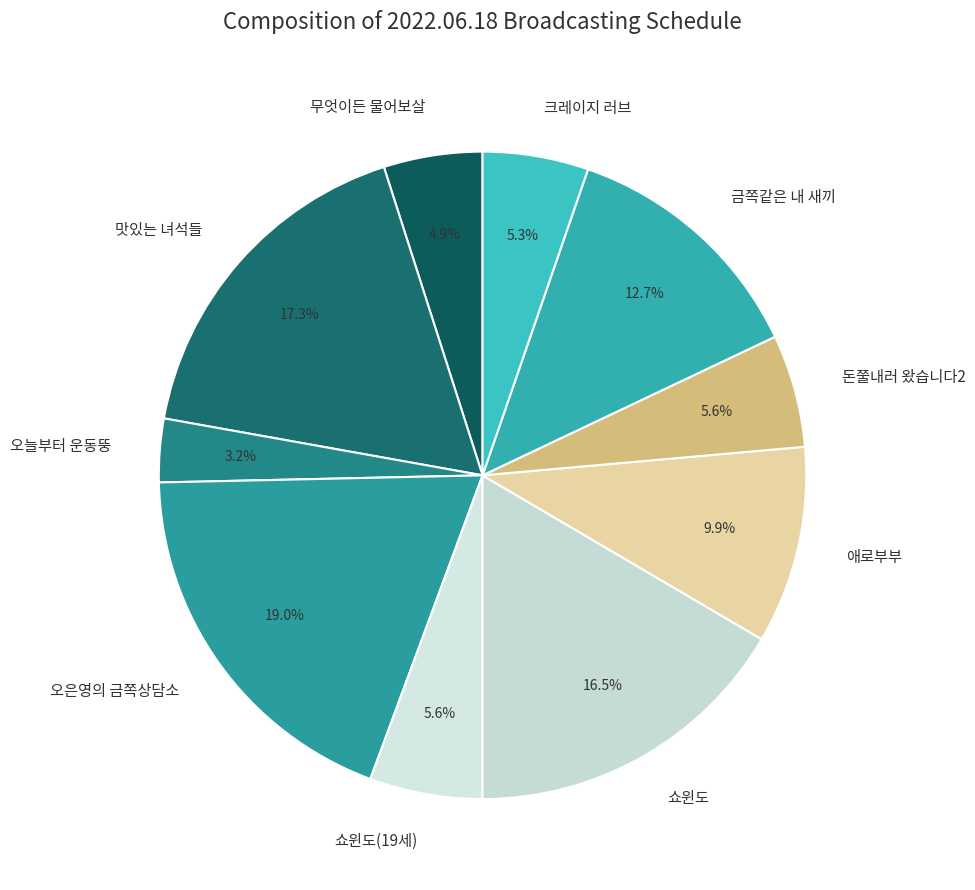

Is the sum of 맛있는 녀석들 and 금쪽같은 내 새끼 greater than half?

No